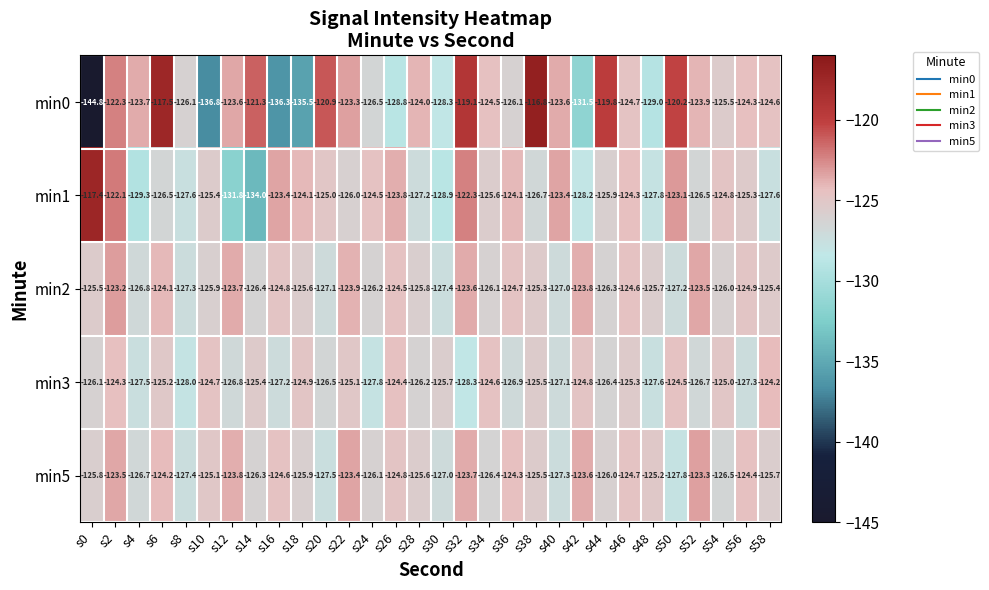

True or false: min3 has a value of -53.7 at s44.

False